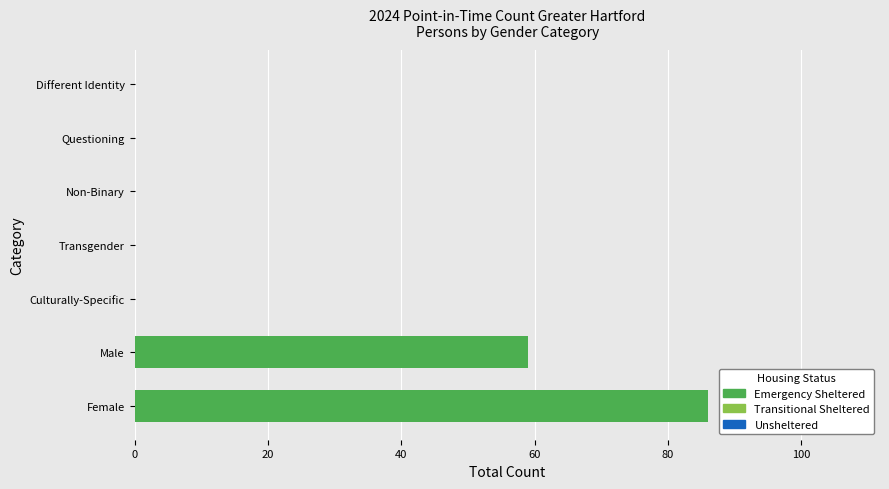

At which label is the value closest to 43?

Male